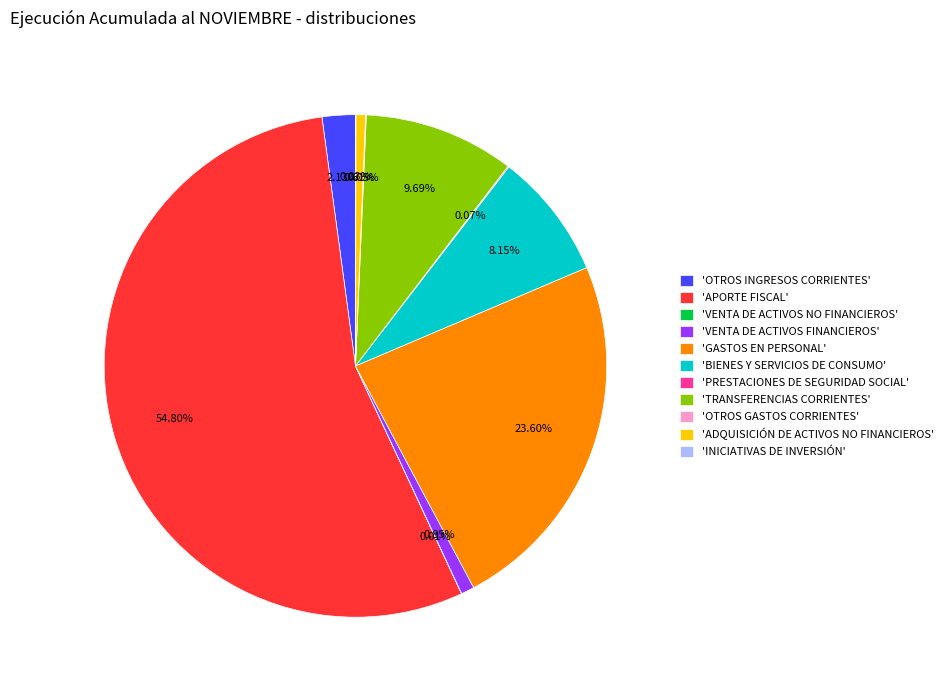

Which slice represents more than half of the pie?

'APORTE FISCAL'